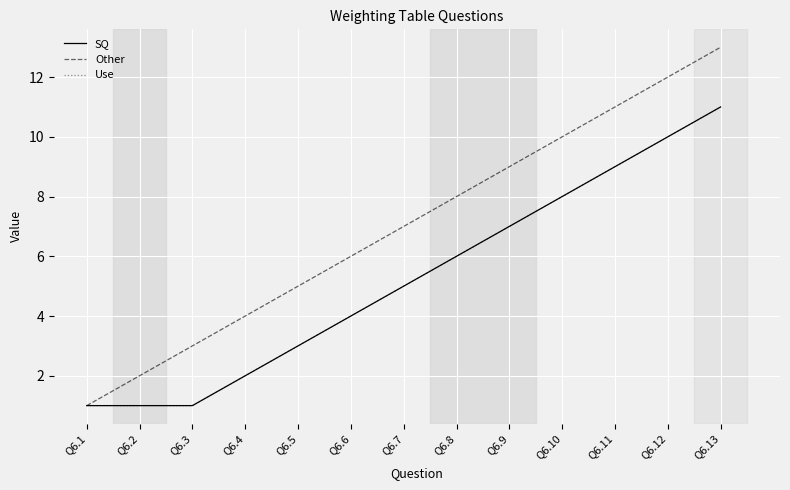

Is this an area chart (filled region under the line)?

No